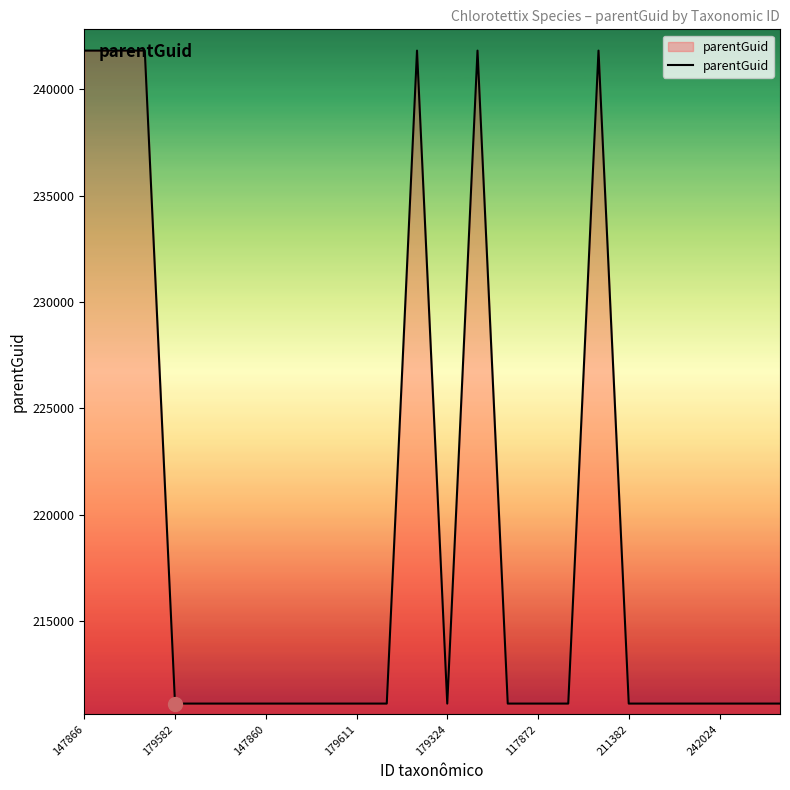

What is the sum of all values?

5251008